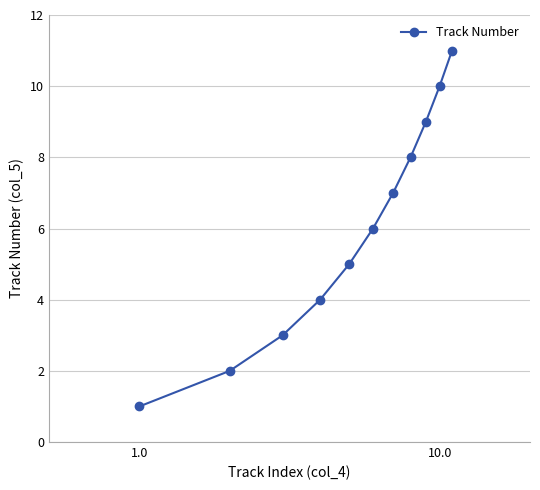

True or false: the data has more than 0 interior local peaks.

False